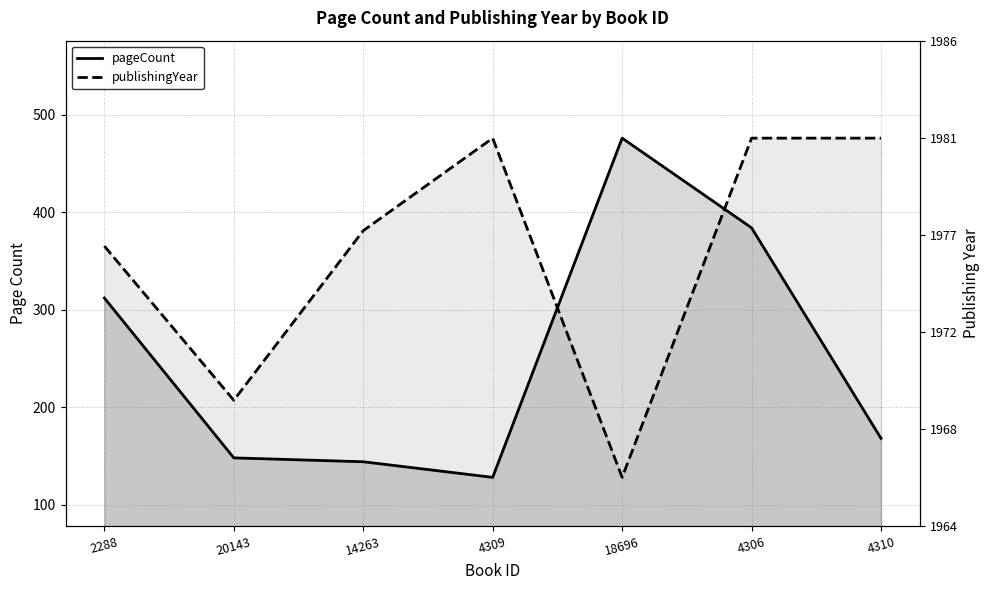

At which category does the chart reach its minimum across all series?

4309